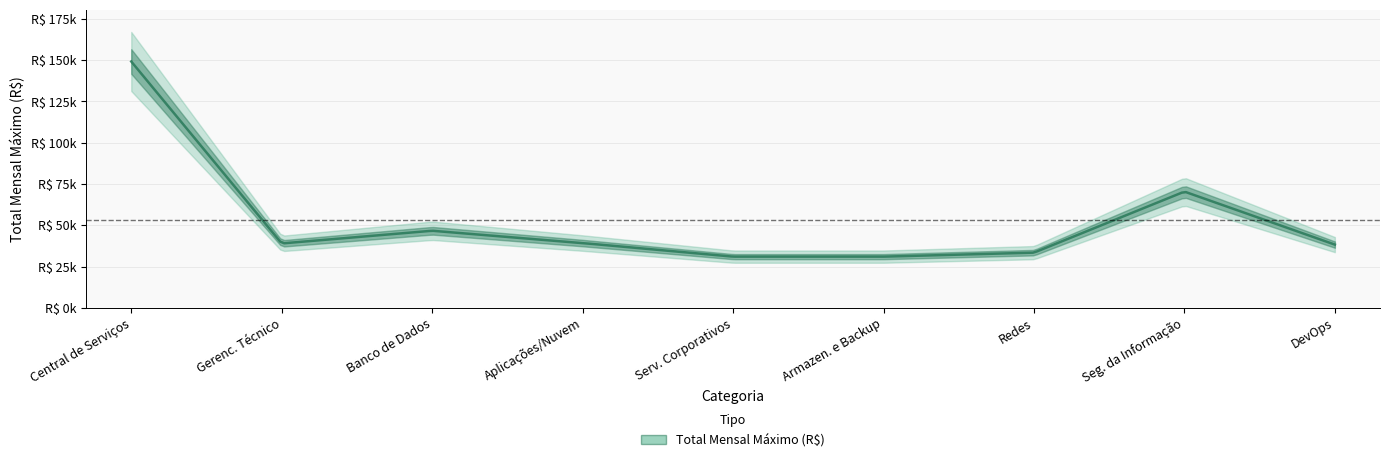

What value does the data have at Banco de Dados?

46666.8